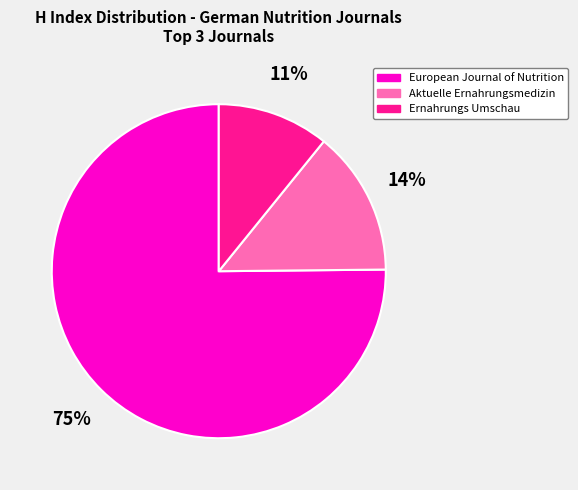

Which category has the biggest portion of the pie?

European Journal of Nutrition